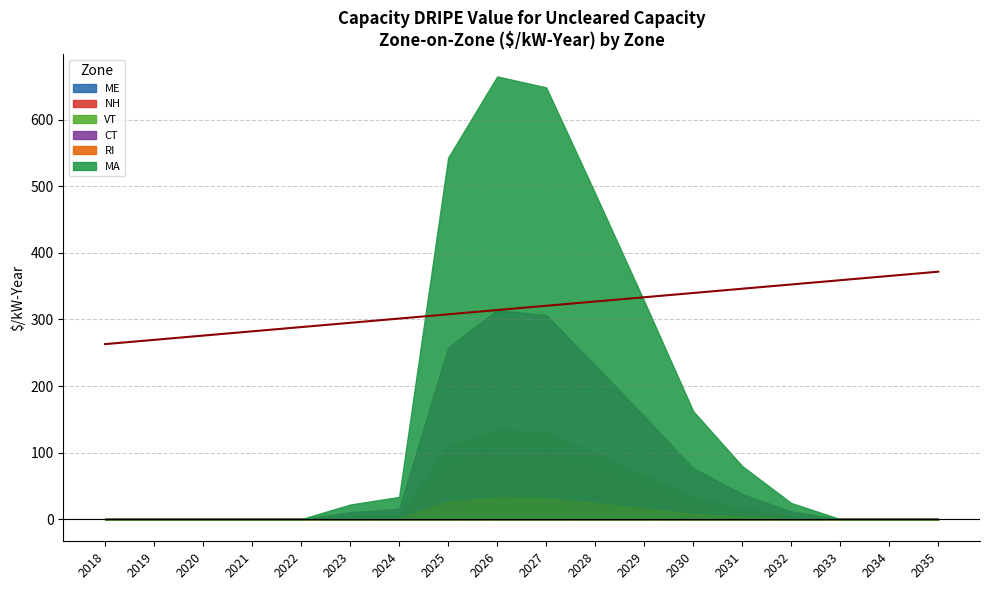

Is it true that MA equals 35.2 at 2032?

False